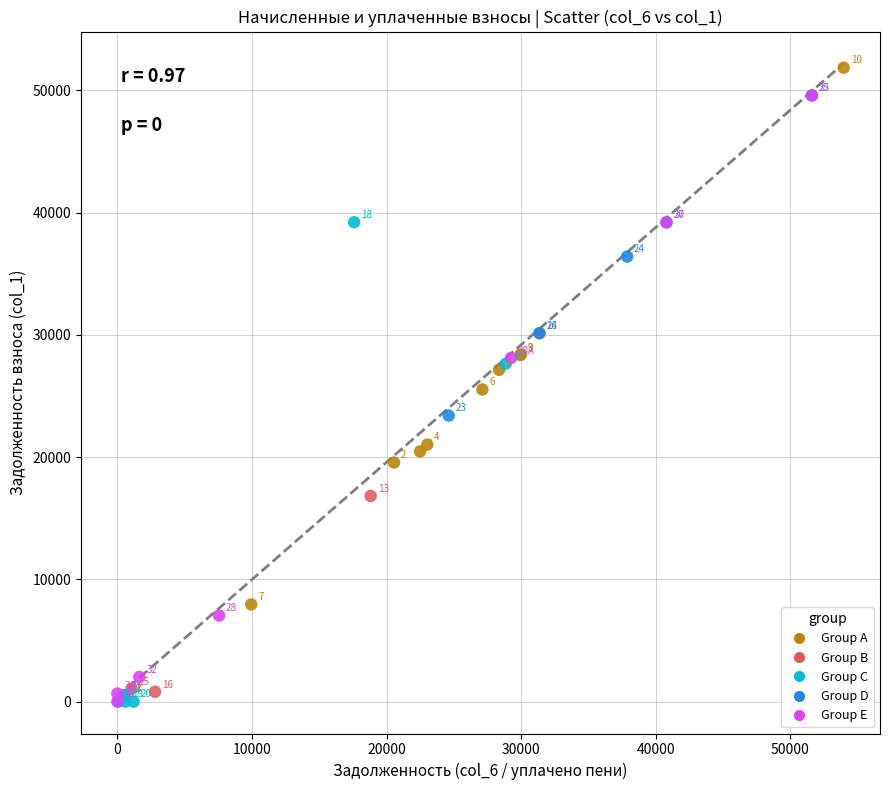

Which series has the widest spread of Y values?

Group A